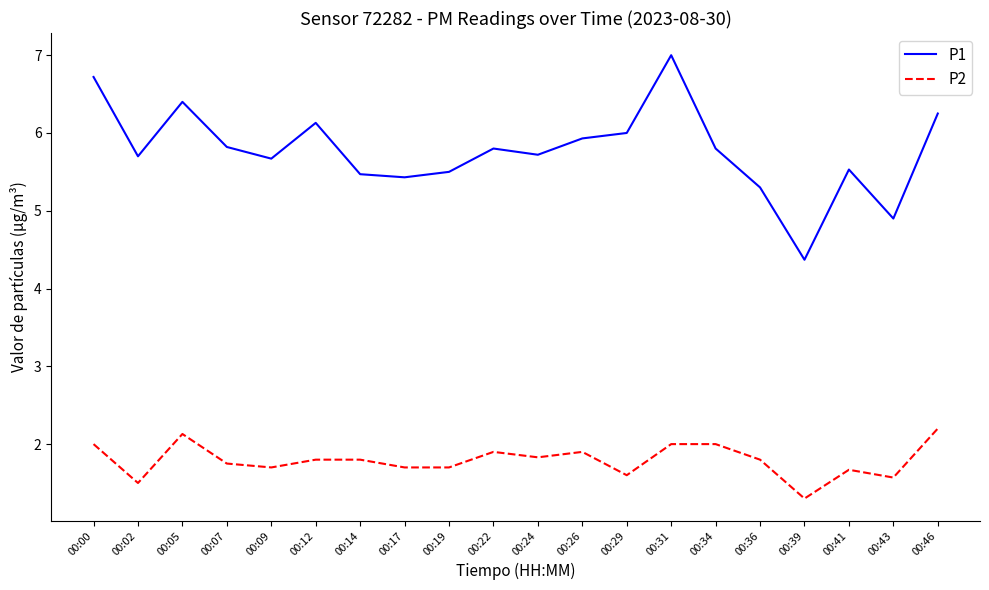

What is the difference between the maximum and minimum values in the P1 series?

2.6